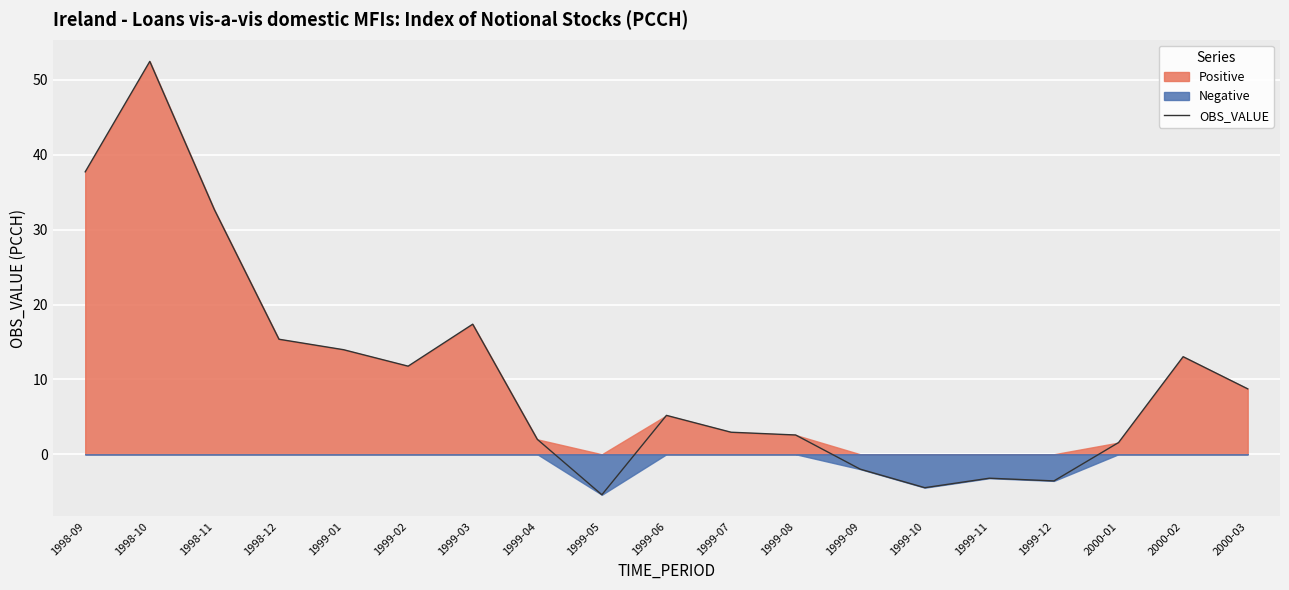

Reading left to right, transcribe all the data shown in this chart.

37.7	52.5	32.7	15.4	14.0	11.8	17.4	2.0	-5.4	5.2	2.9	2.6	-2.0	-4.5	-3.2	-3.6	1.6	13.0	8.7